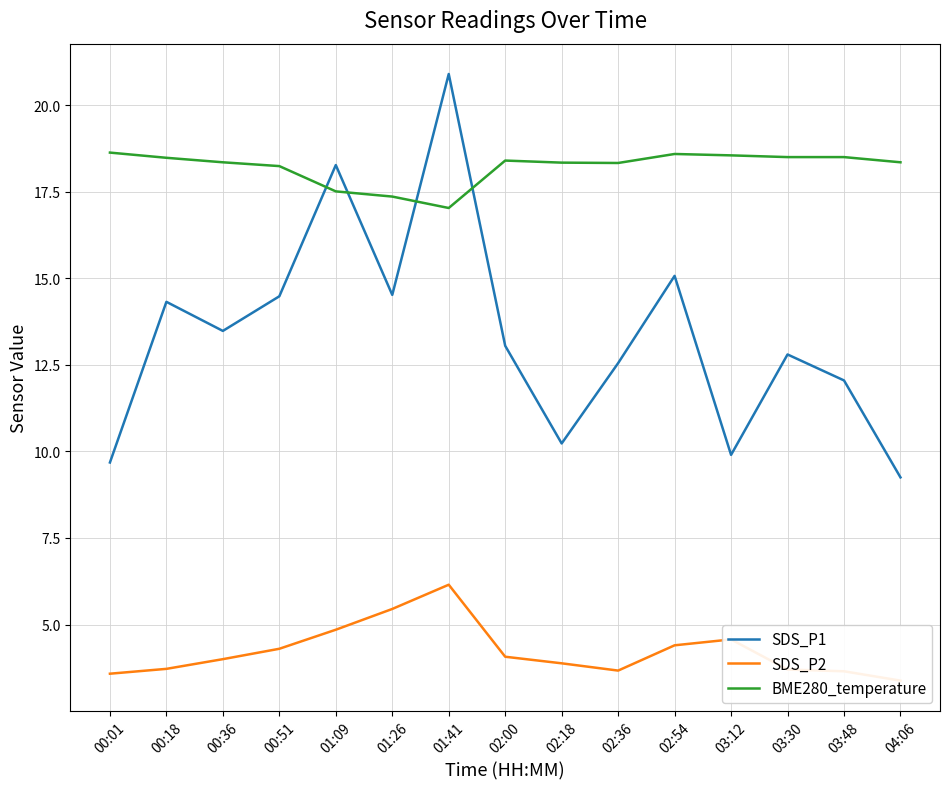

What is the difference between the maximum and second lowest values in the BME280_temperature series?

1.3